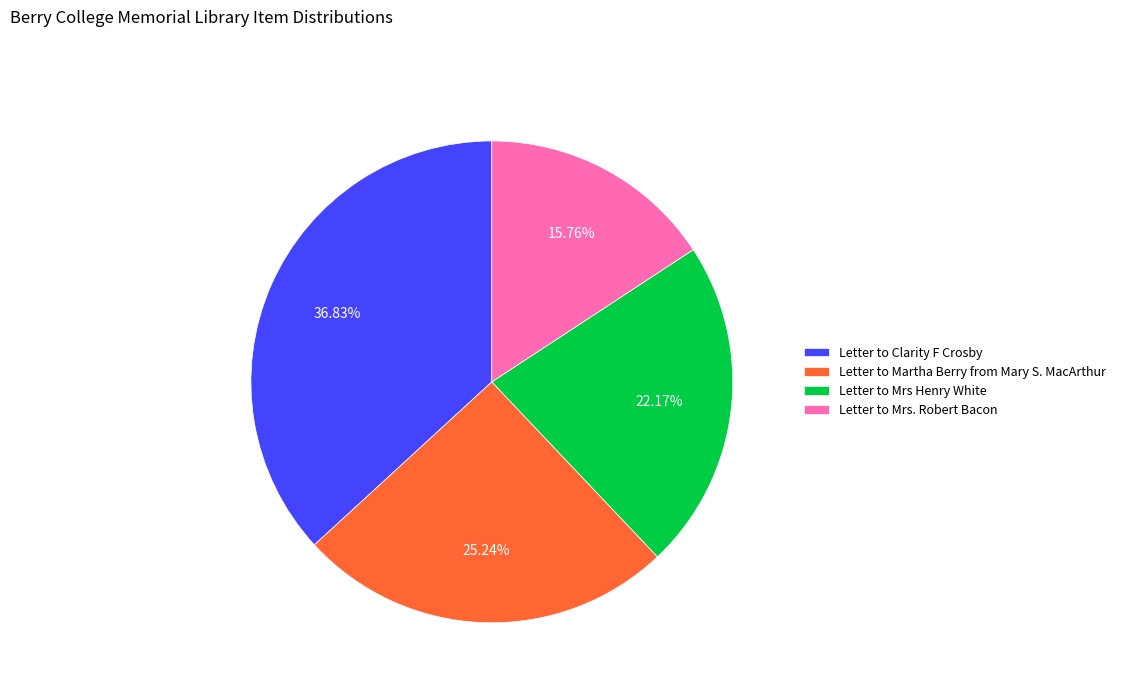

True or false: Letter to Clarity F Crosby accounts for 23% of the total.

False